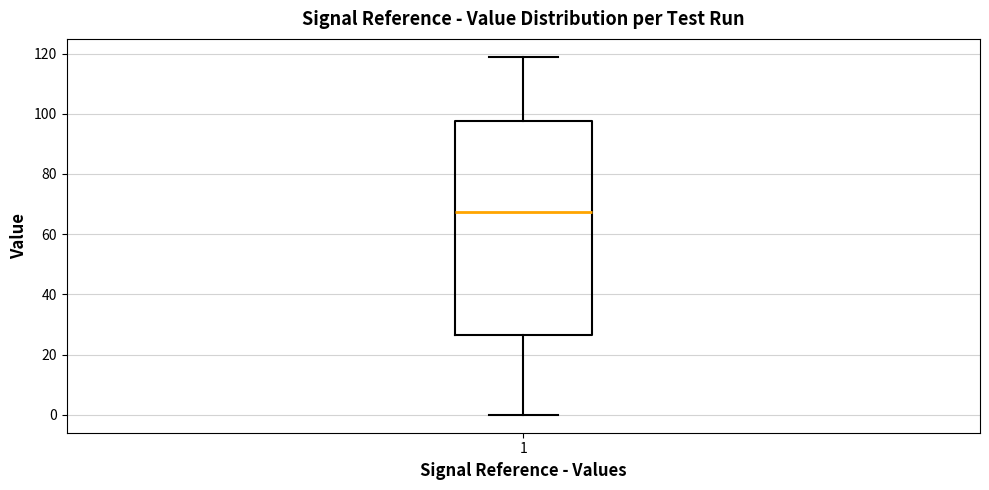

Where does the lower whisker of the box at x = 1 end on the y-axis? The values are not printed on the chart, so give them approximately, as read against the axis.

0